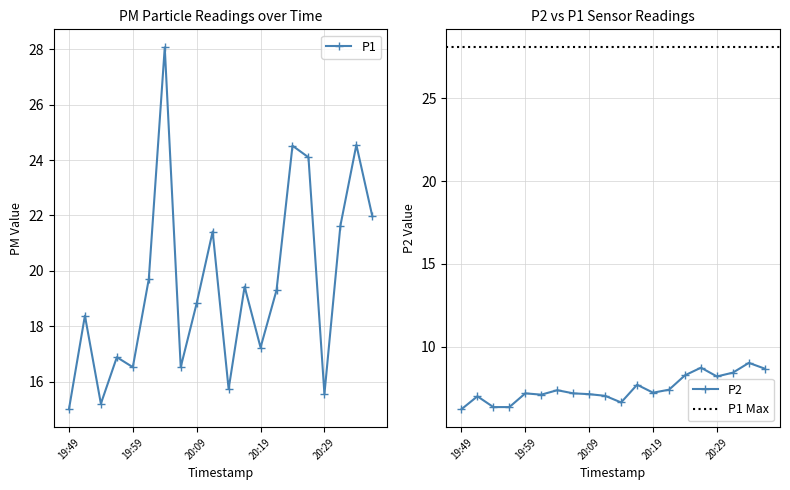

What is the value of the P1 point at the 15th from the left?

24.5